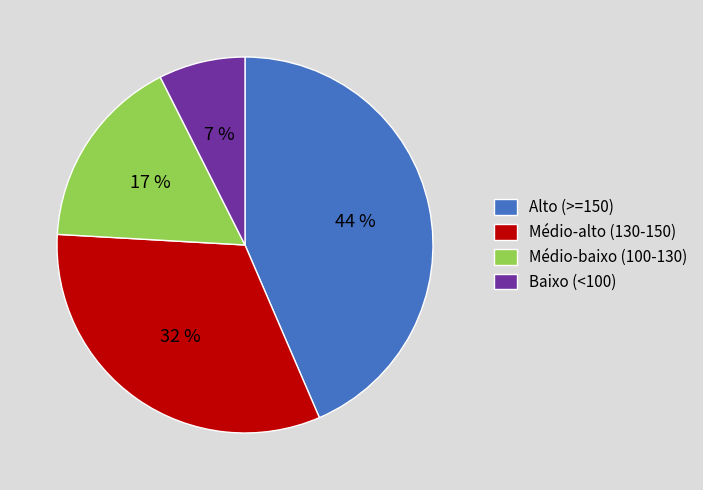

To the nearest percent, what percentage of the pie is Baixo (<100)?

7%